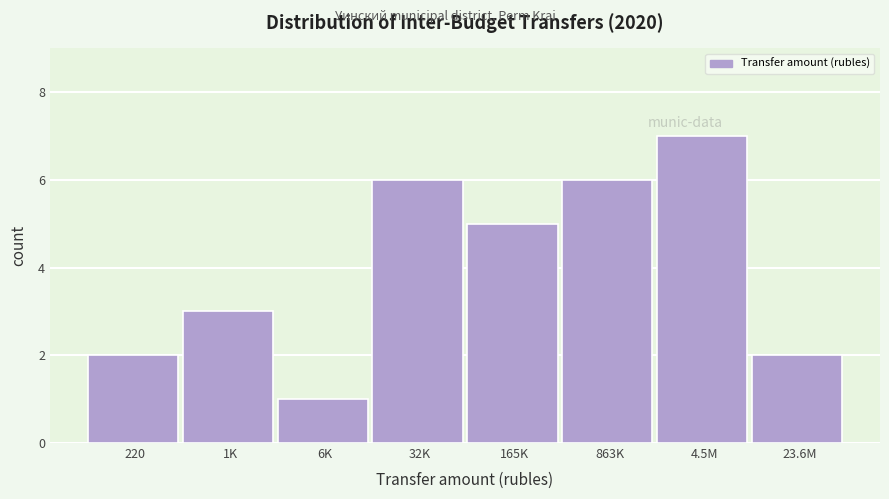

Reading left to right, extract all data points from this chart.

2	3	1	6	5	6	7	2